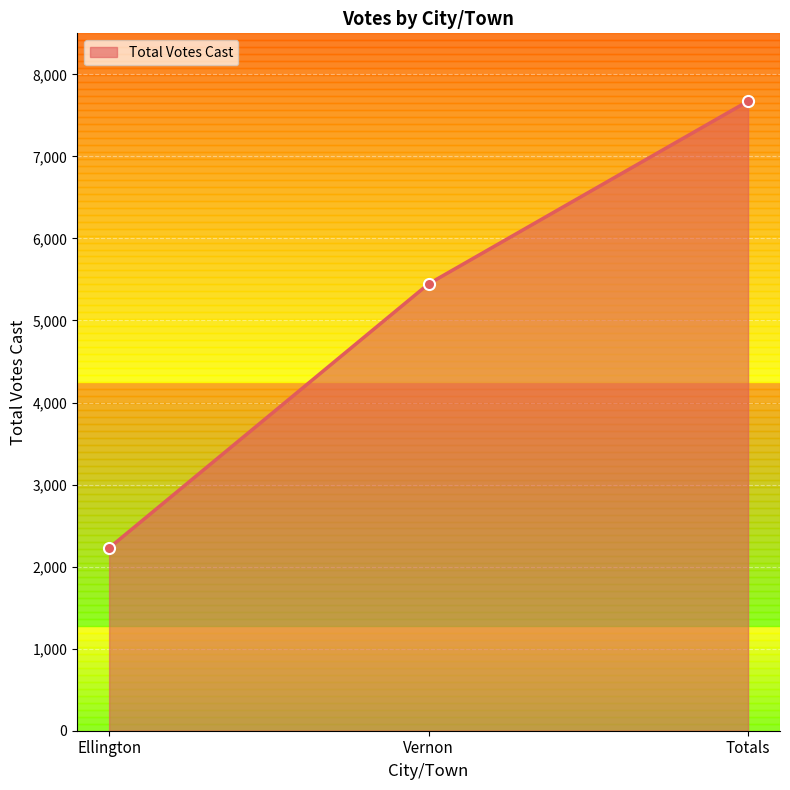

What is the label of the 2nd point from the left?

Vernon